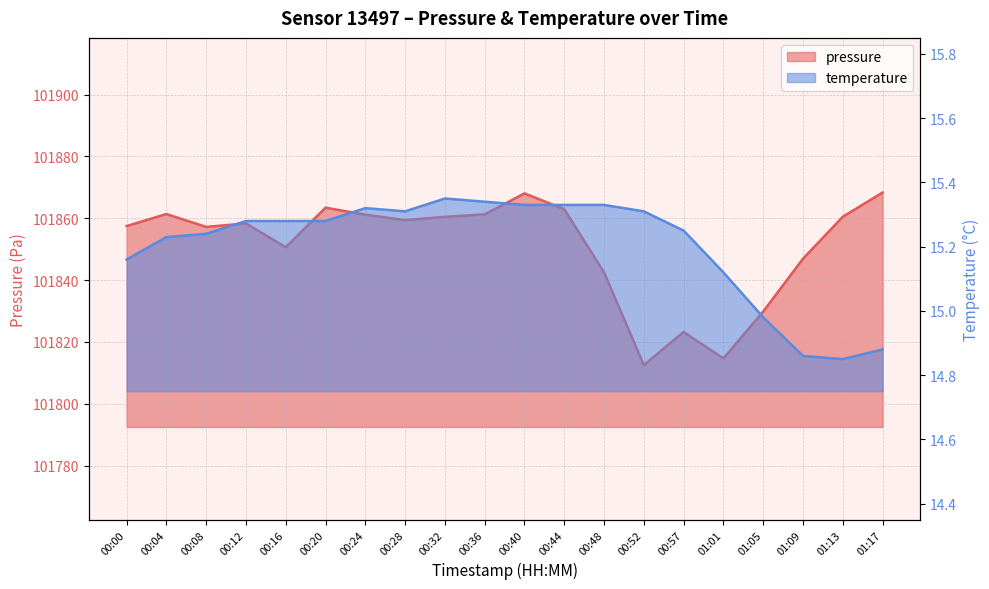

Reading left to right, extract all data points from this chart.

pressure: 101857.5	101861.3	101857.2	101858.3	101850.6	101863.4	101861.1	101859.4	101860.4	101861.2	101868.0	101862.9	101842.5	101812.5	101823.2	101814.7	101829.8	101846.9	101860.5	101868.3
temperature: 15.2	15.2	15.2	15.3	15.3	15.3	15.3	15.3	15.3	15.3	15.3	15.3	15.3	15.3	15.2	15.1	15.0	14.9	14.8	14.9